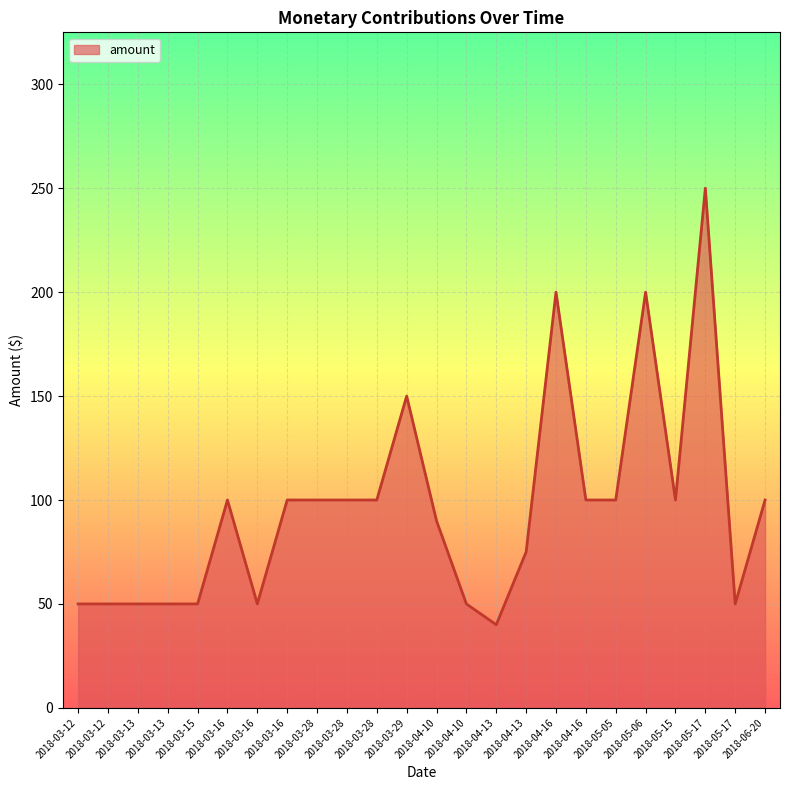

Which category has the highest value across all series?

2018-05-17